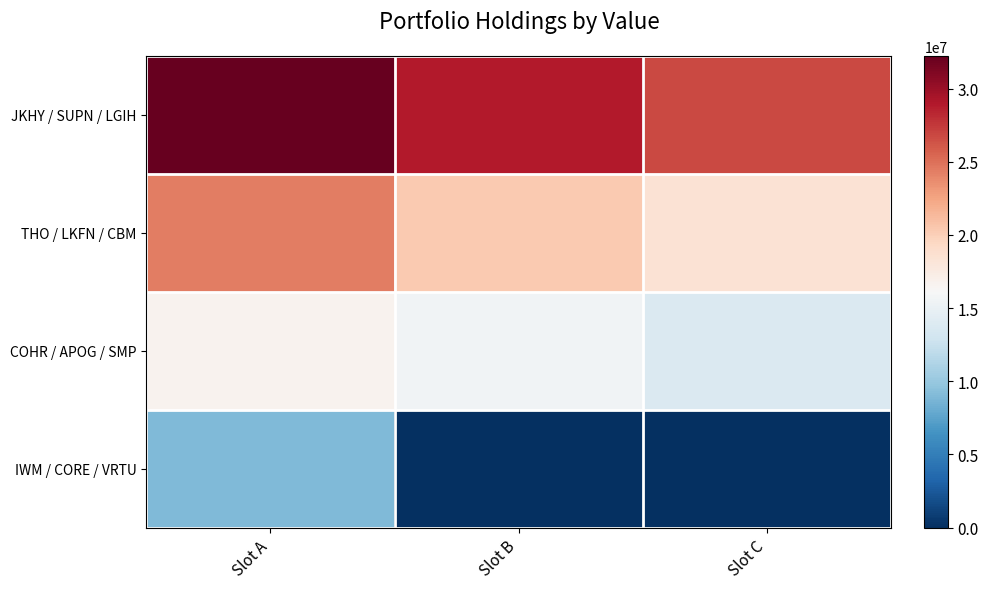

Which label corresponds to the smallest value in the chart?

Slot B